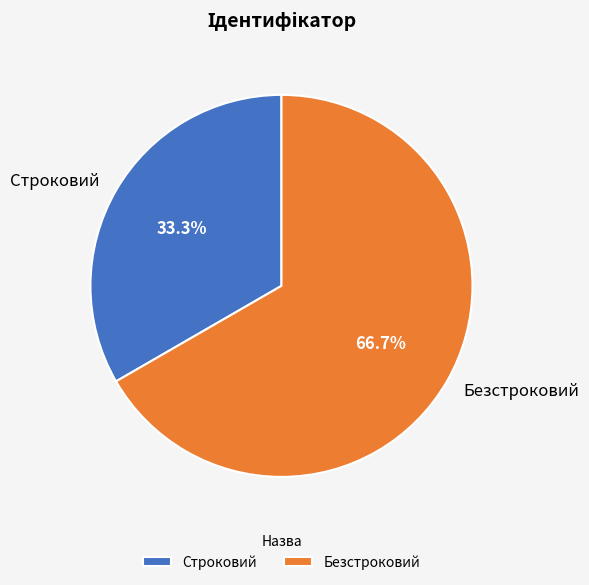

To the nearest percent, what is the combined percentage of Строковий and Безстроковий?

100%